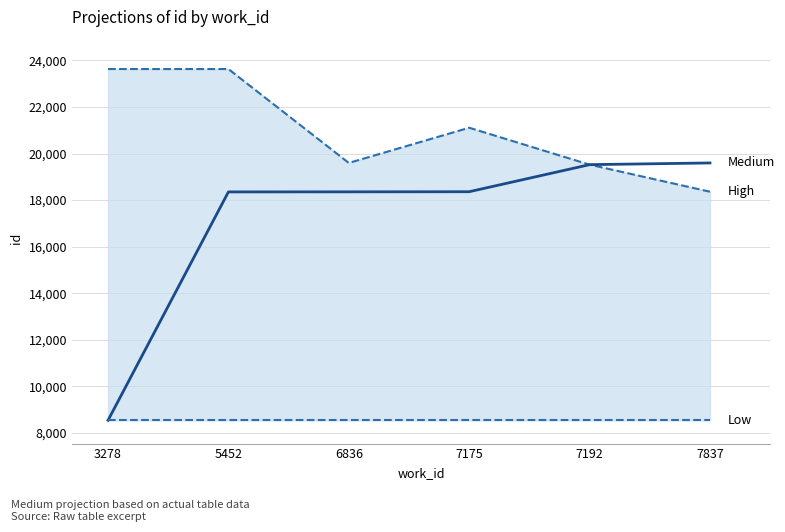

True or false: High has a value of 9977 at 7837.

False